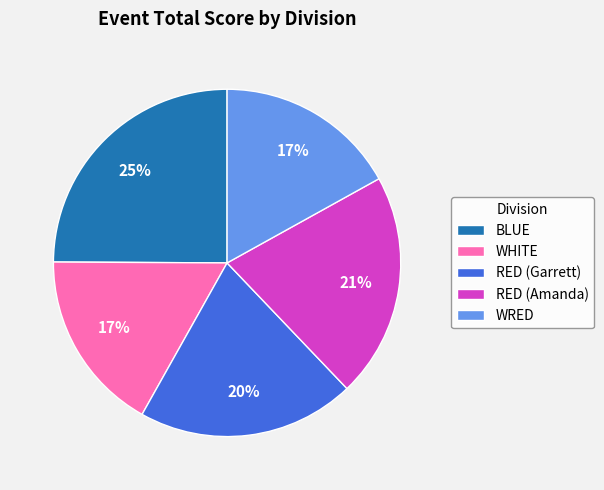

Is it true that BLUE is 35% of the pie?

False